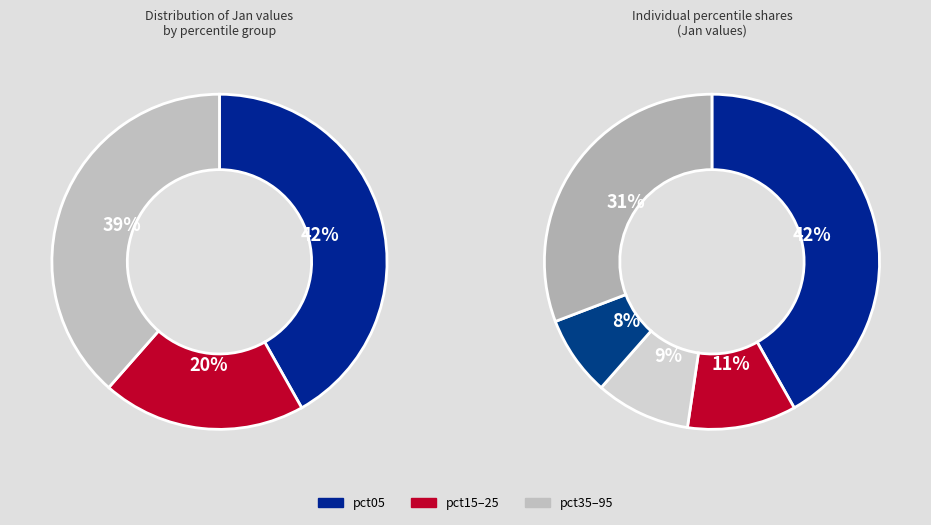

Do pct95 and pct35 together represent more than half of the pie?

No